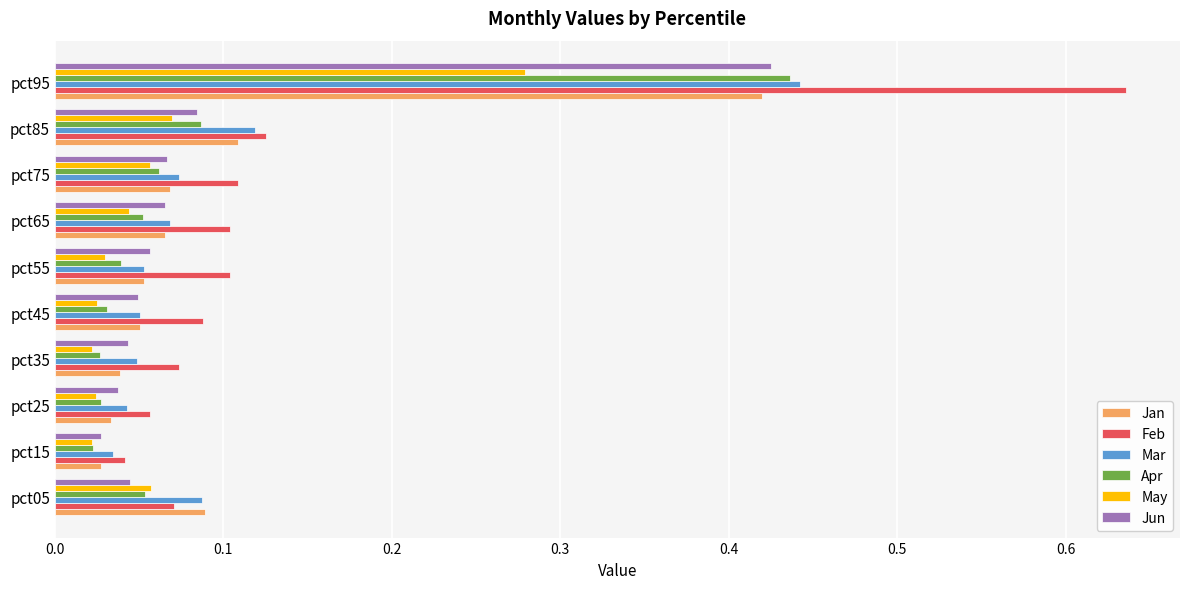

At which category is the sum across all series the highest?

pct95